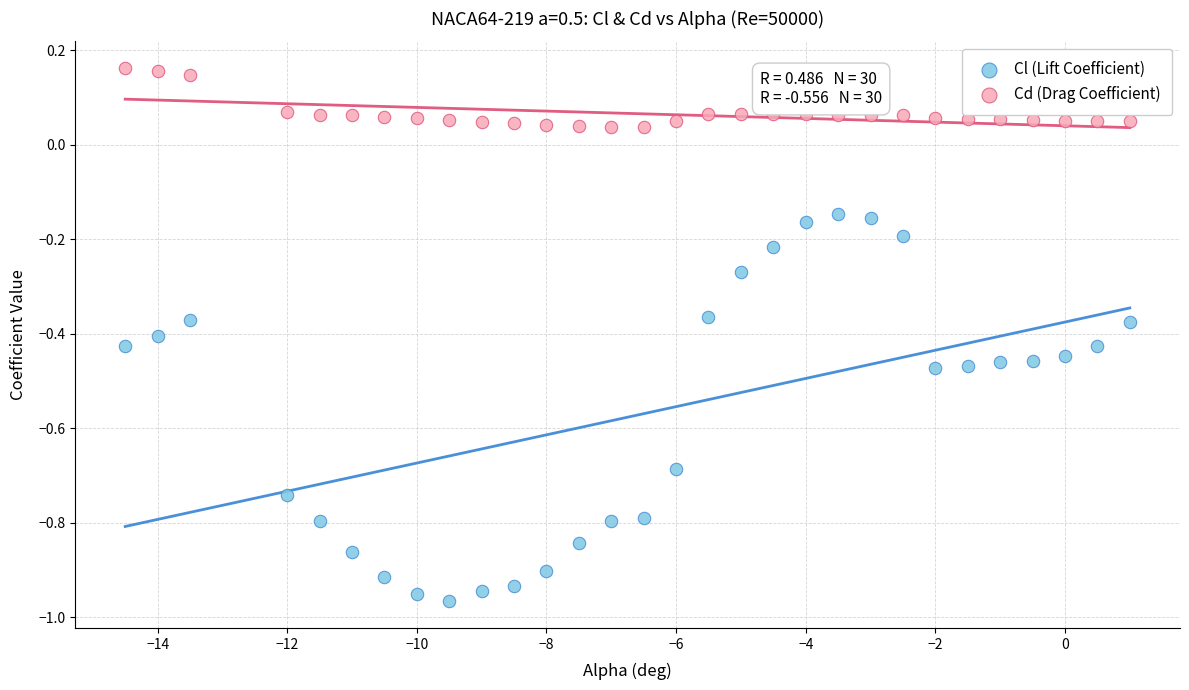

Which series contains the highest Y value?

Cd (Drag Coefficient)